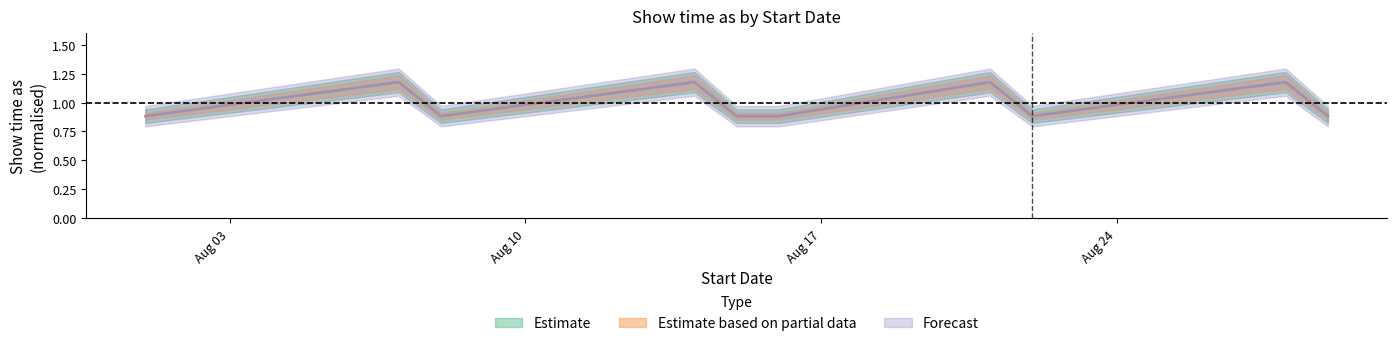

How many interior local peaks does the Forecast series have?

4